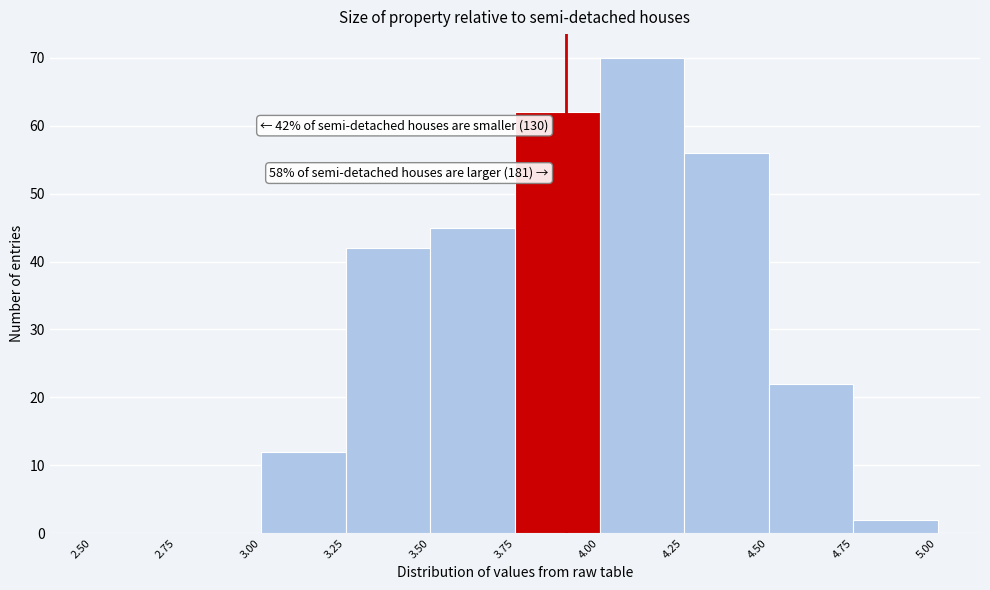

Which range on the x-axis has the tallest bar?

4.00 to 4.25